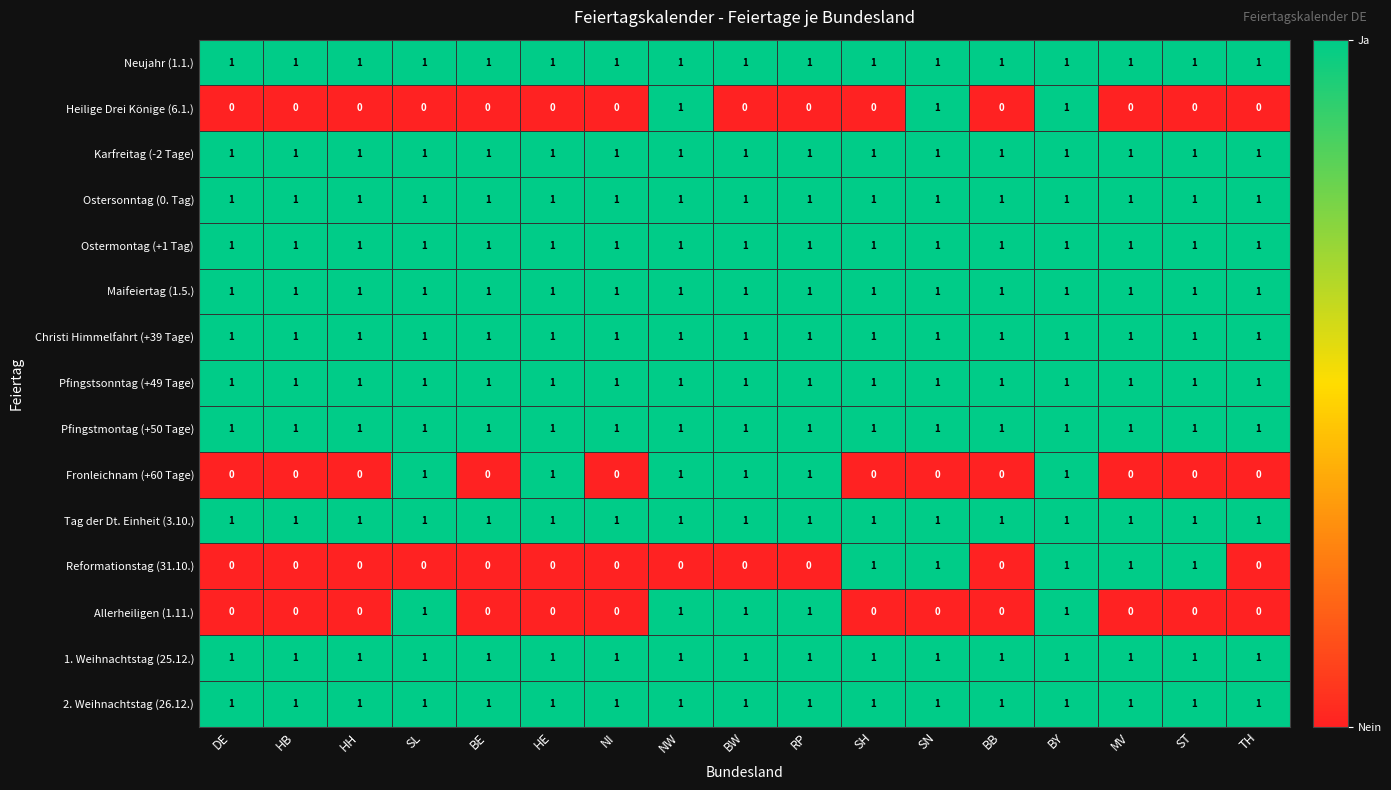

What is the total value across all series at SH?

12